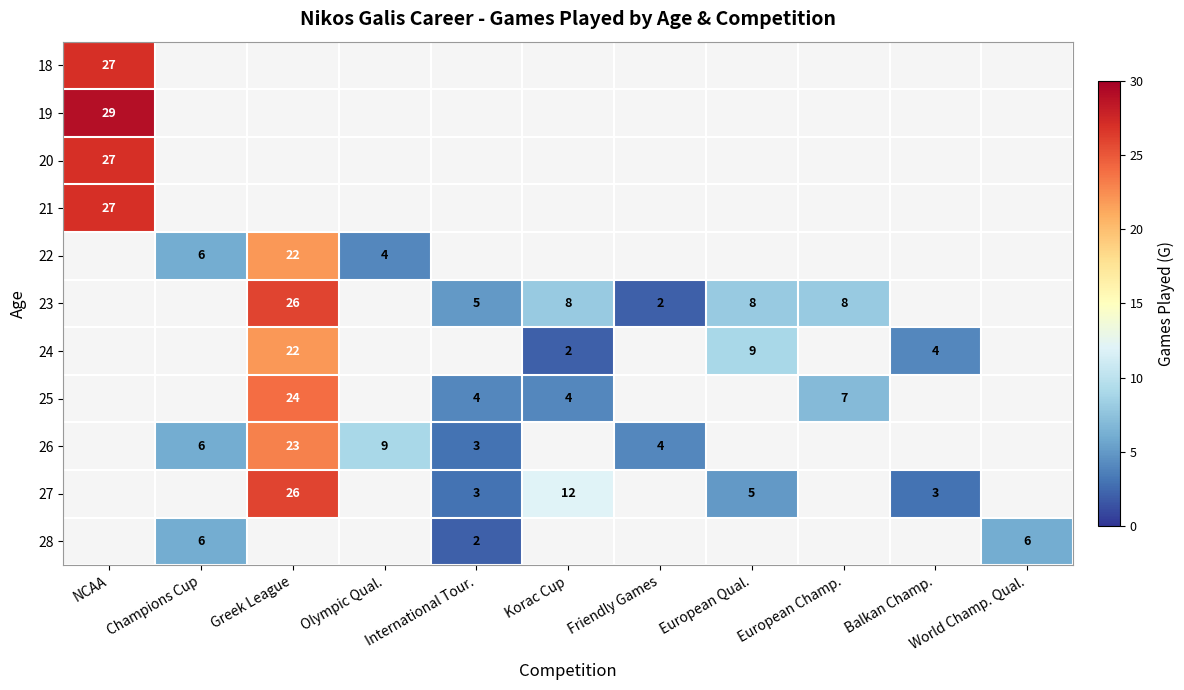

The value of 24 at Balkan Champ. is 1. True or false?

False